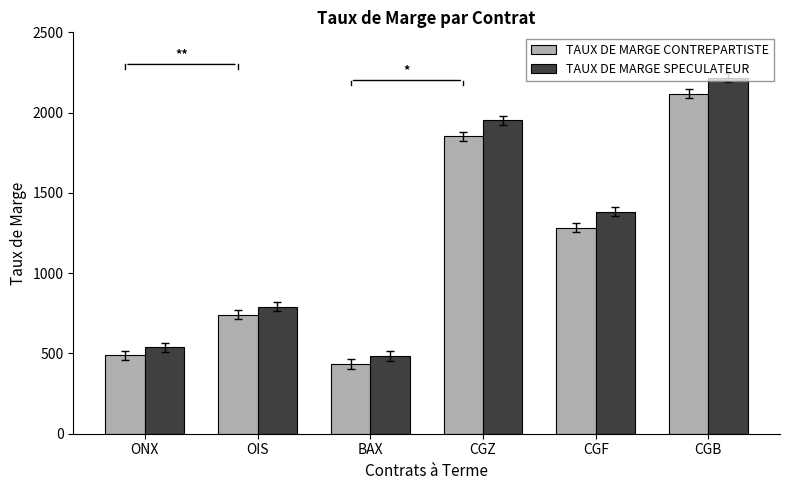

What is the value of the TAUX DE MARGE SPECULATEUR bar at the 1st from the left?

538